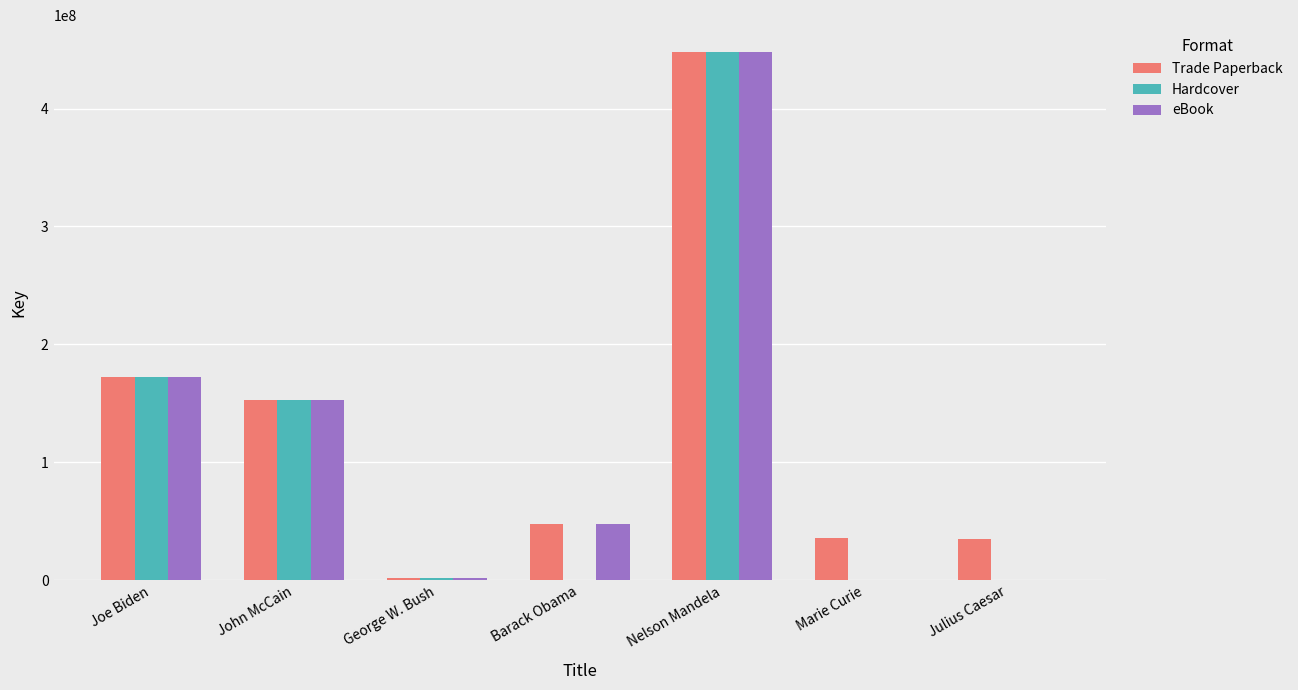

What is the total value across all series at Nelson Mandela?

1344913902